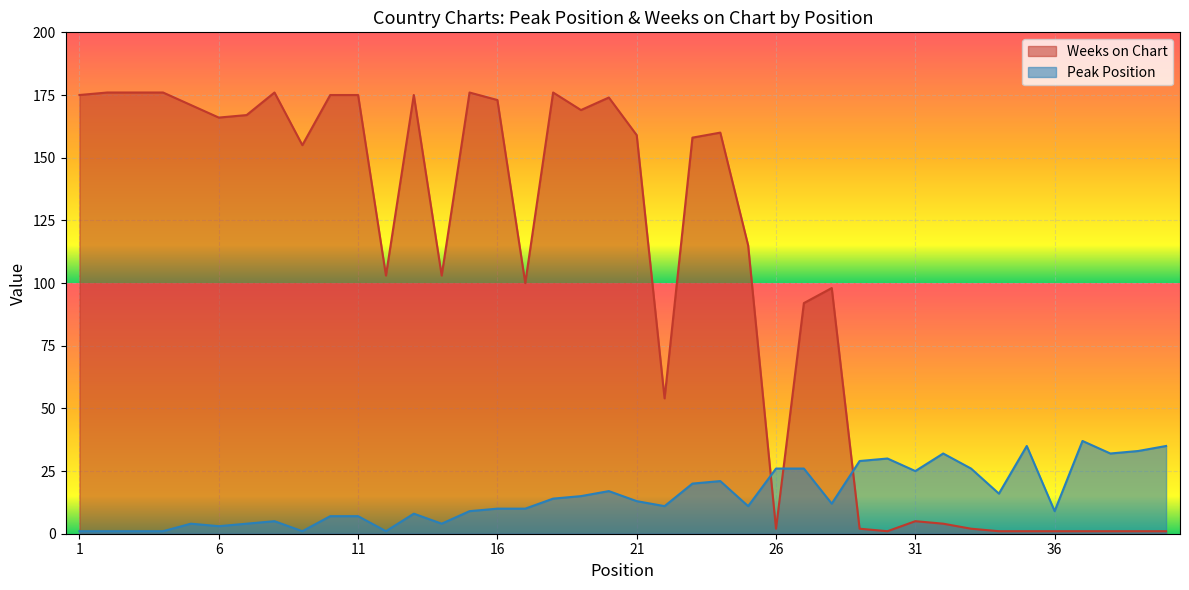

What are all the series names shown in the legend?

Weeks on Chart, Peak Position